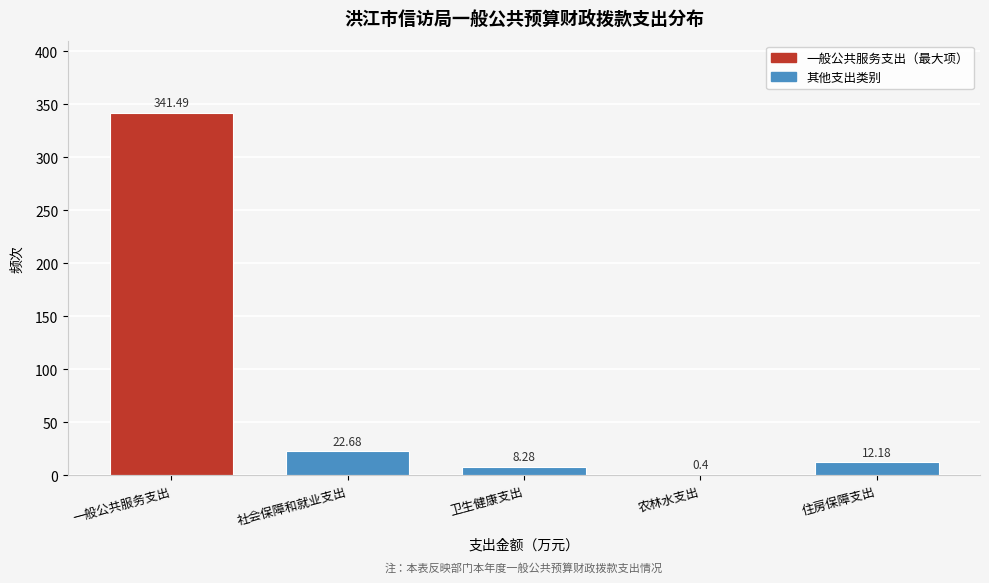

What is the sum of the values at 住房保障支出 and 卫生健康支出?

20.5